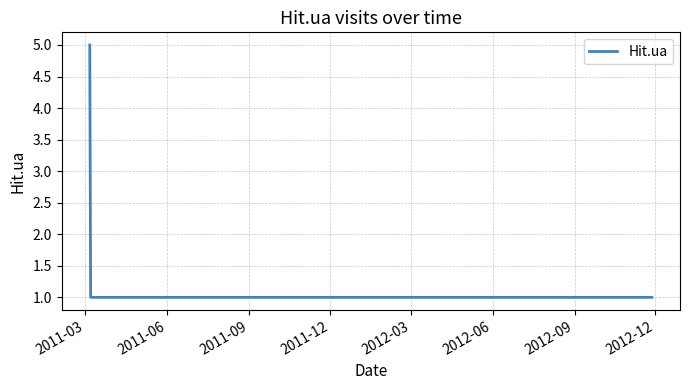

What is the maximum value shown in the chart?

5